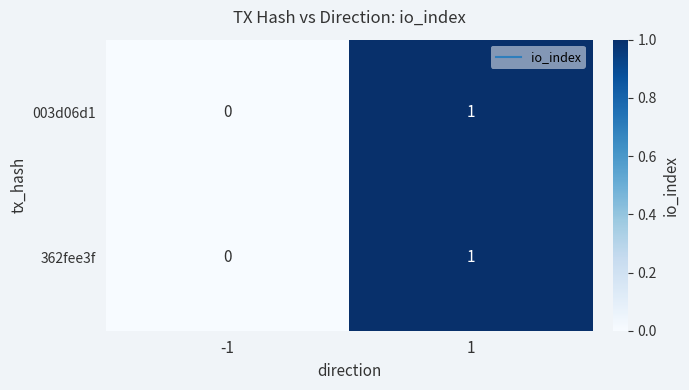

Rank the categories by 362fee3f value from highest to lowest.

1, -1